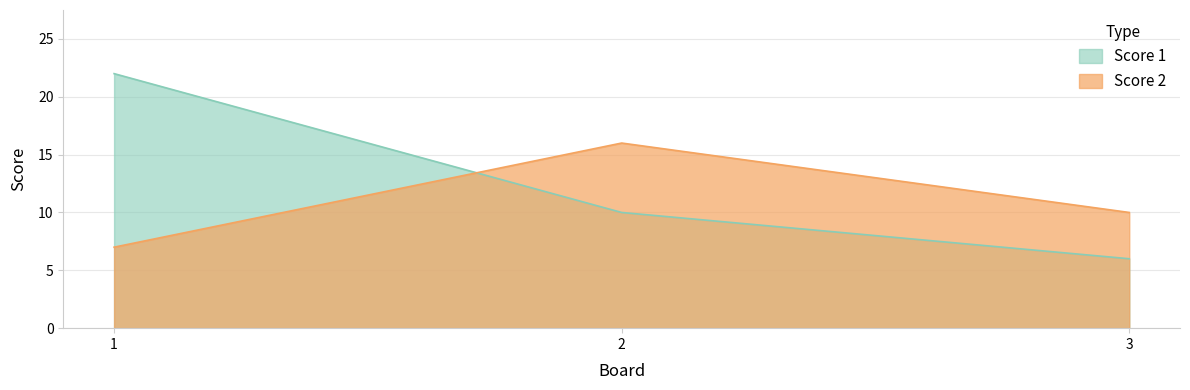

Read the Score 2 value at 1.

7